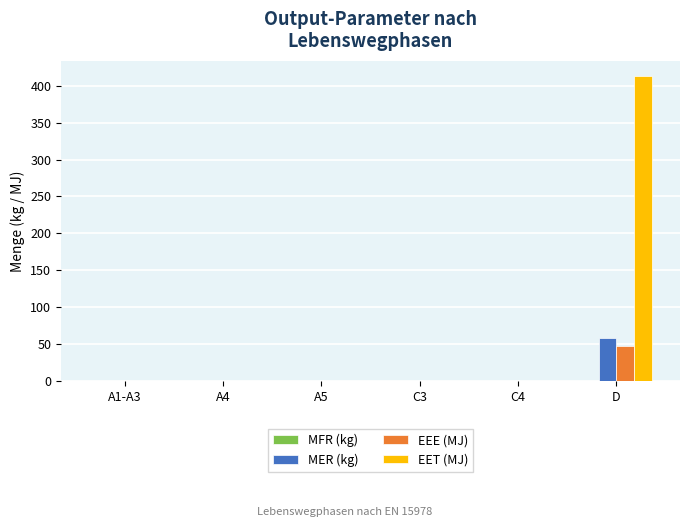

Between A5 and D, which series saw the biggest shift?

EET (MJ)